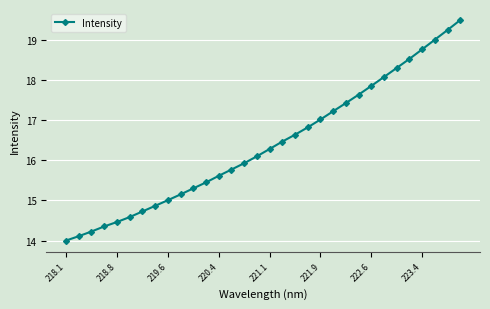

Does the chart display data point markers on the line(s)?

Yes